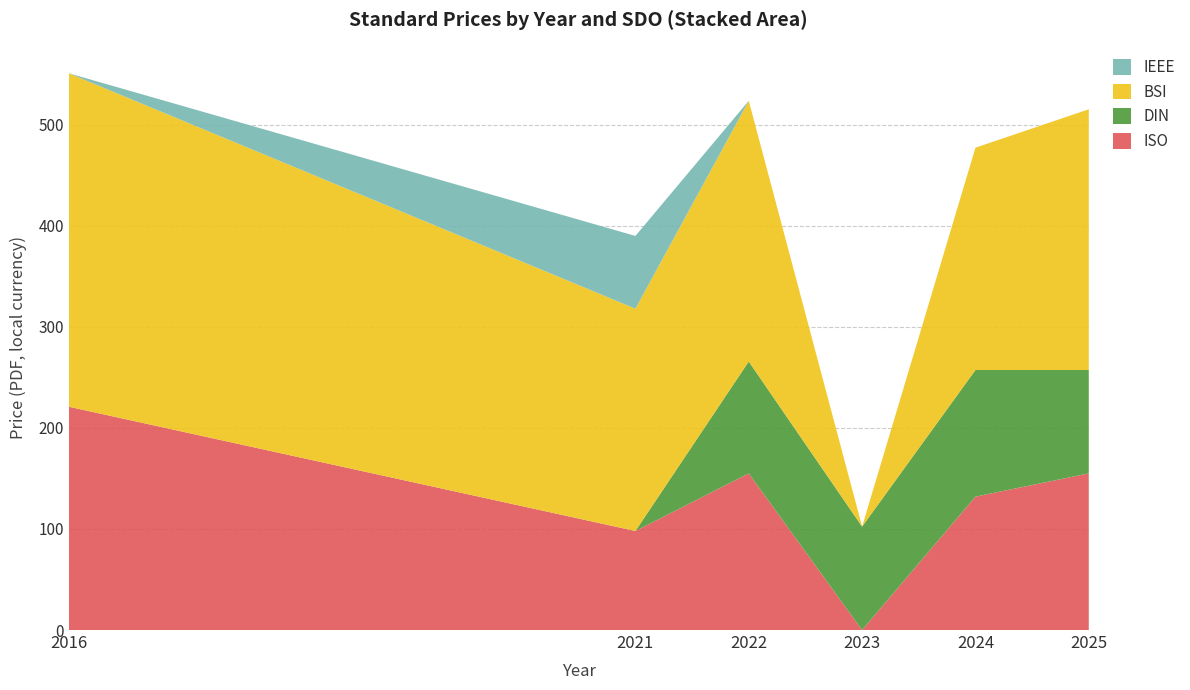

What is the highest value of the ISO series?

221.0